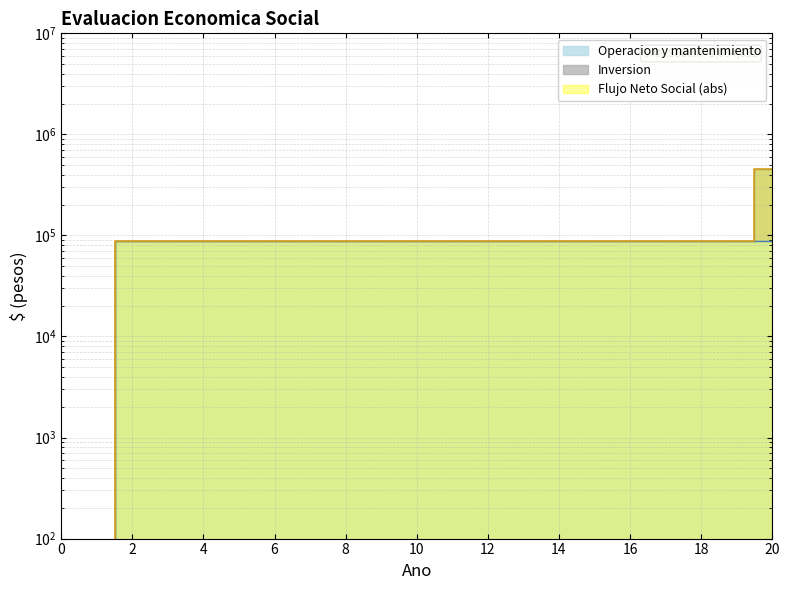

What is the greatest value displayed?

455560.6